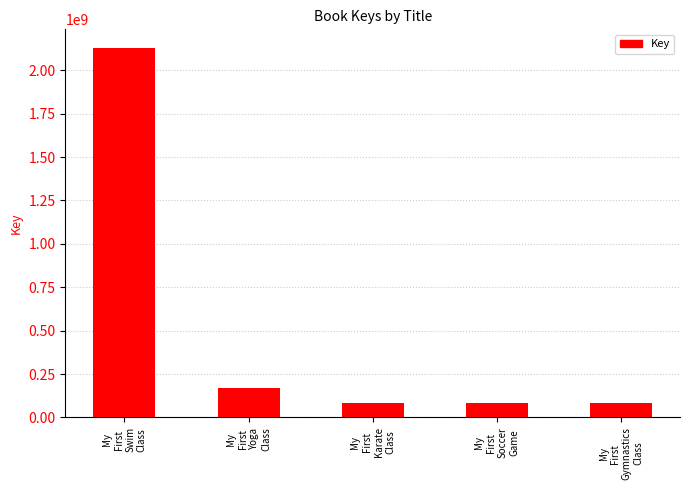

Read the value at My
First
Swim
Class, to the nearest 100.

2129727700